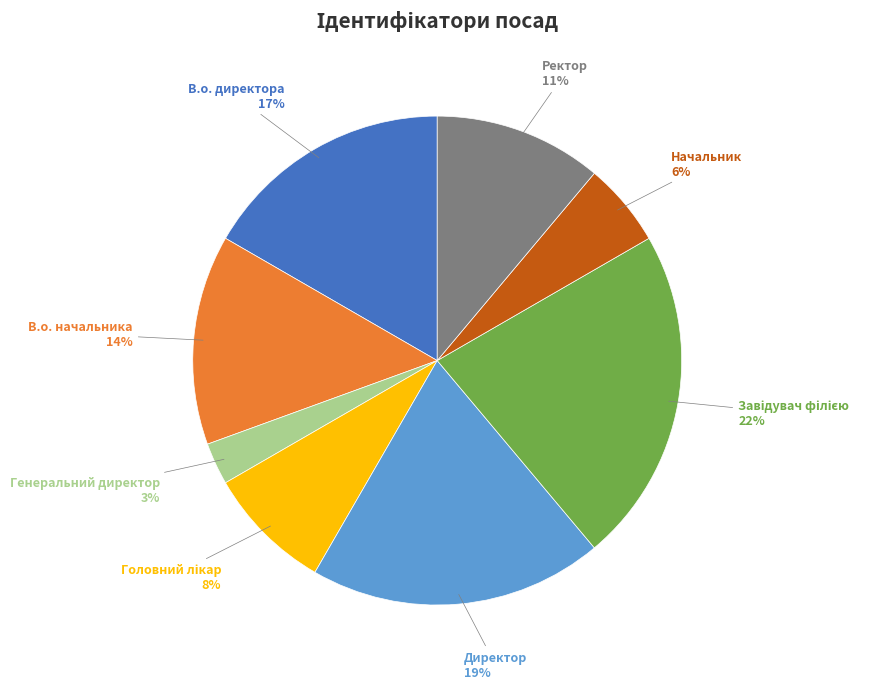

What is the smallest slice in the pie chart?

Генеральний директор